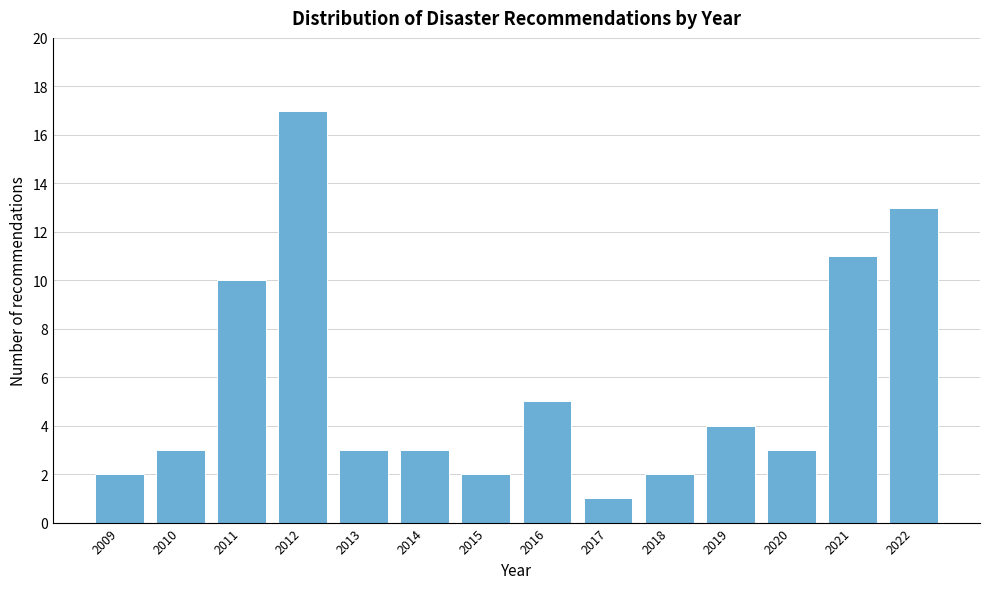

Reading left to right, transcribe all the data shown in this chart.

2009=2	2010=3	2011=10	2012=17	2013=3	2014=3	2015=2	2016=5	2017=1	2018=2	2019=4	2020=3	2021=11	2022=13